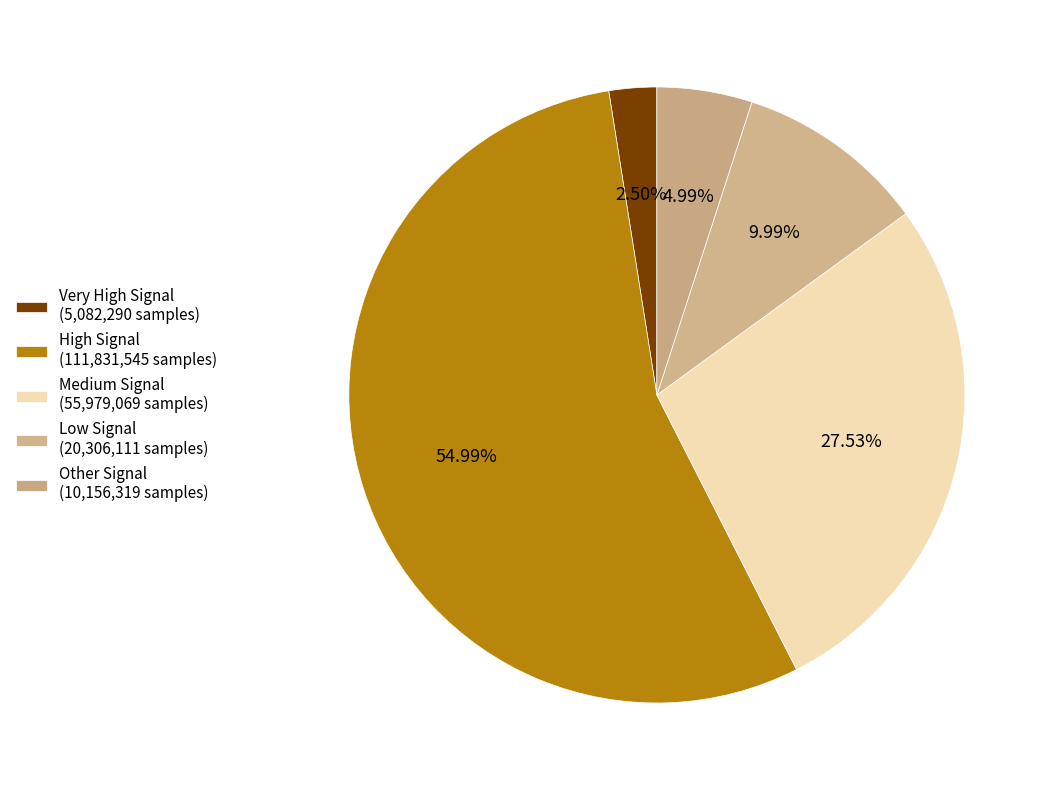

Count the number of slices in the pie.

5